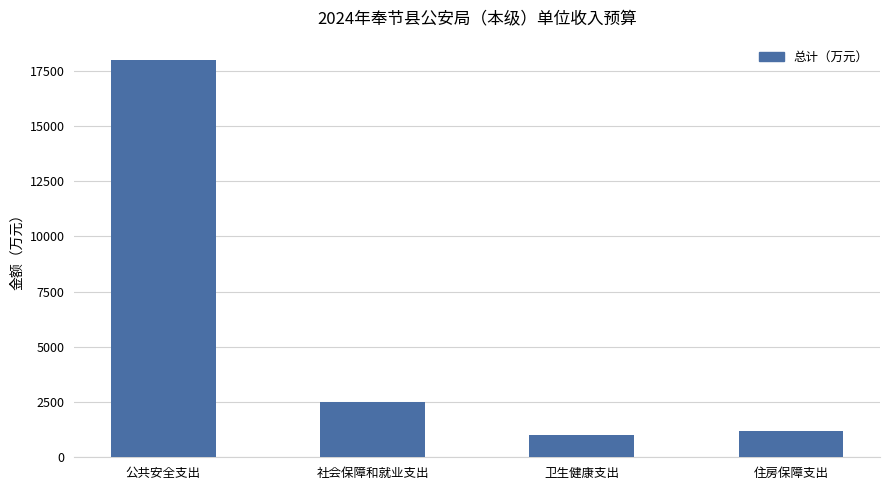

Where is the data nearest to the value 9502?

社会保障和就业支出